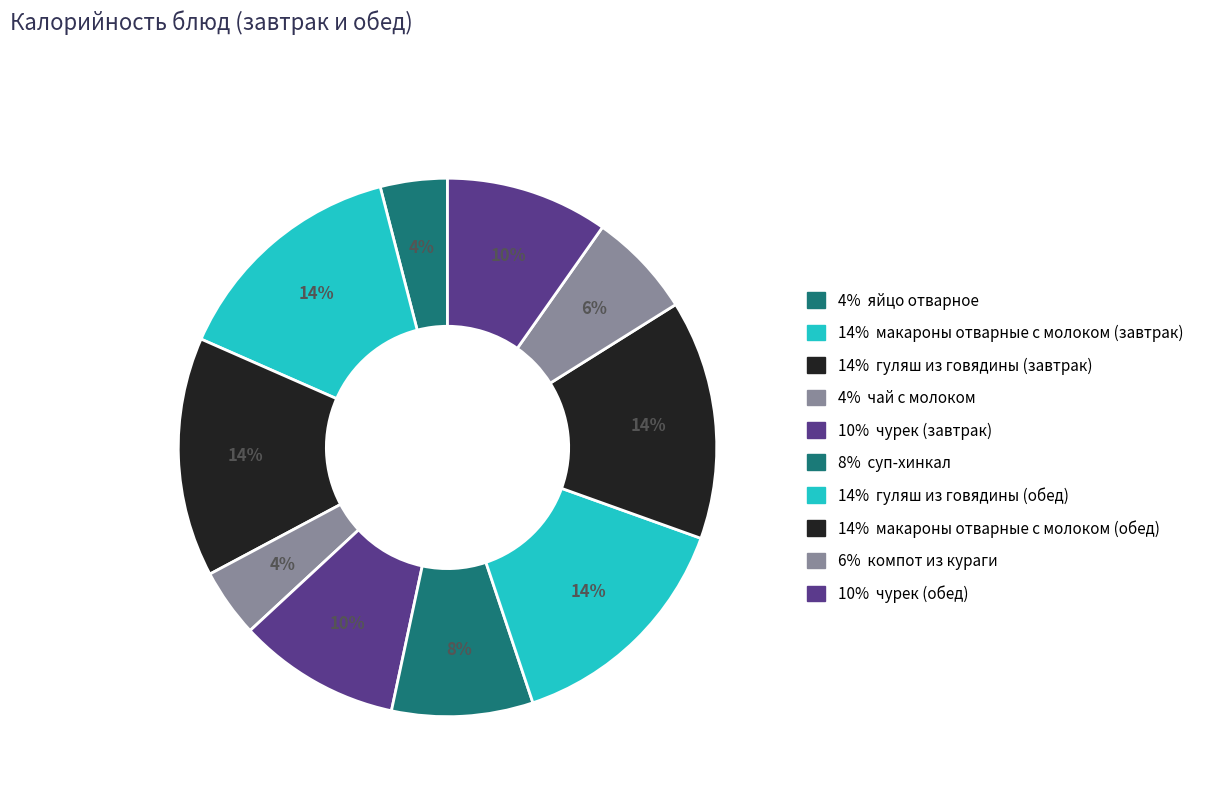

How many segments does this pie chart have?

10